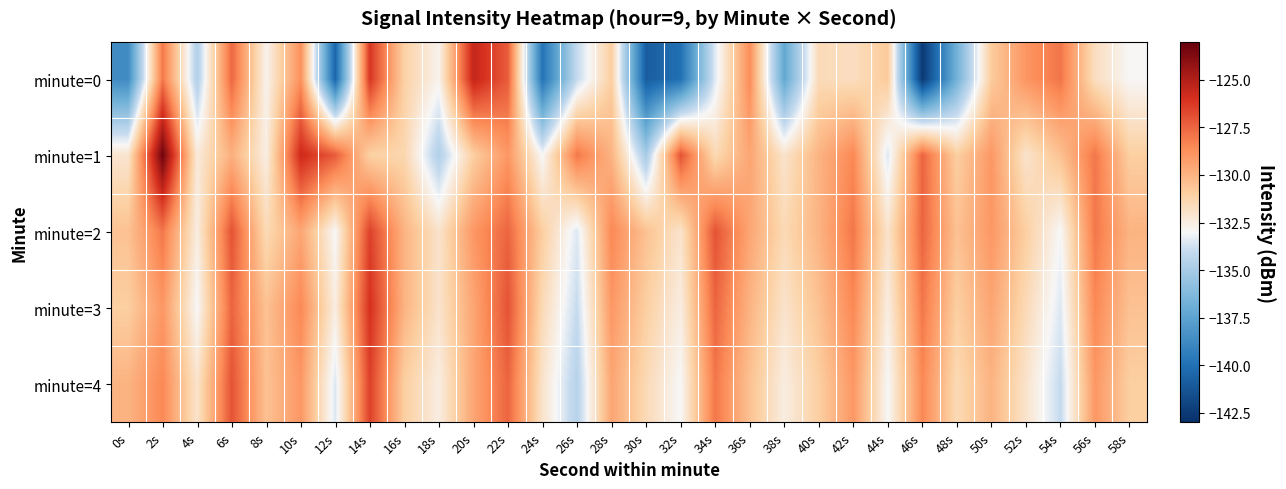

How many series are shown in this chart?

5